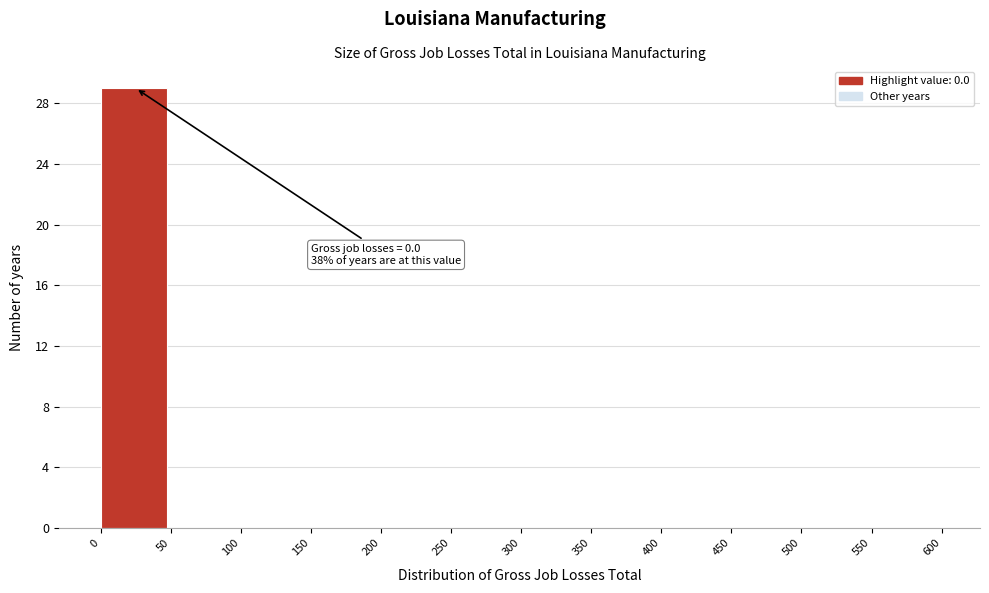

Which range on the x-axis has the tallest bar?

0 to 50